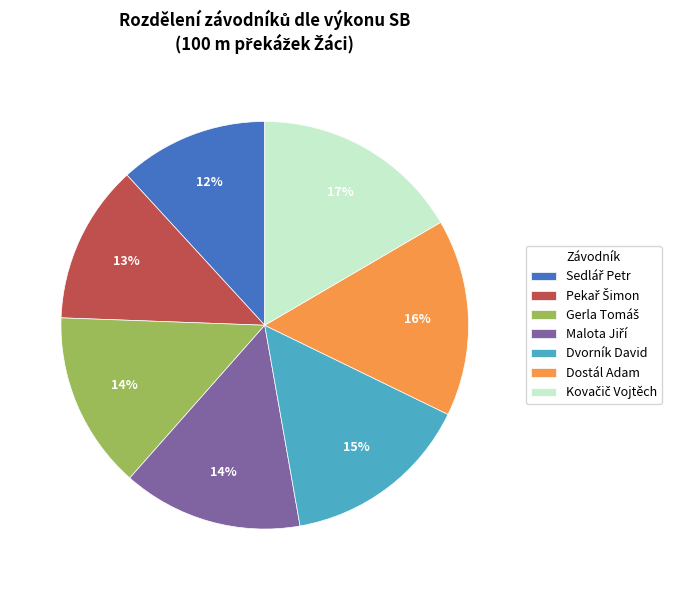

Count the number of slices in the pie.

7